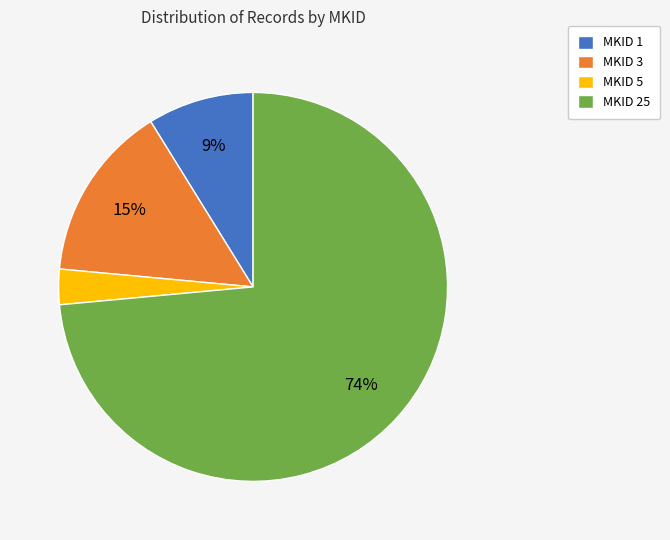

How many slices are in this pie chart?

4